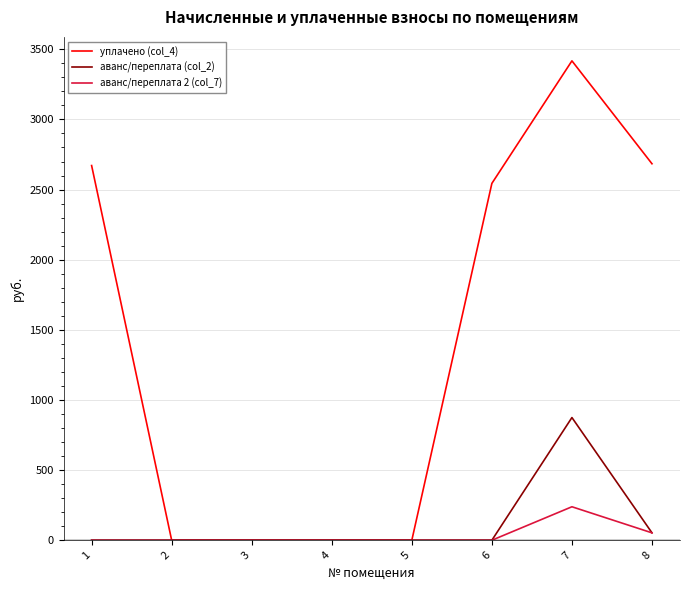

What is the maximum value shown in the chart?

3417.5